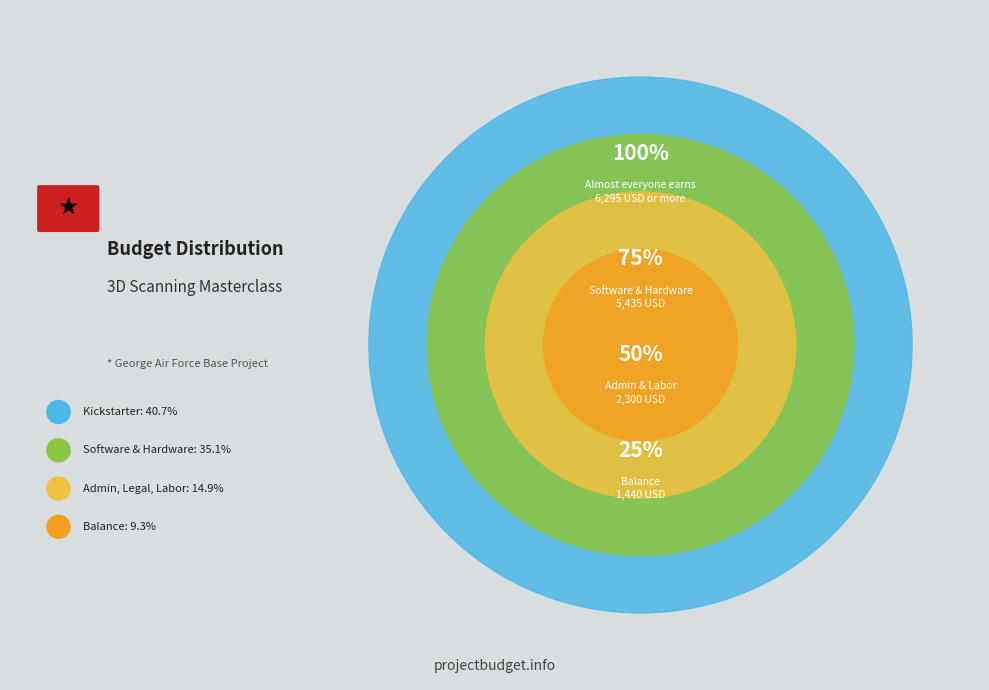

Is there any slice that represents more than half of the pie?

No